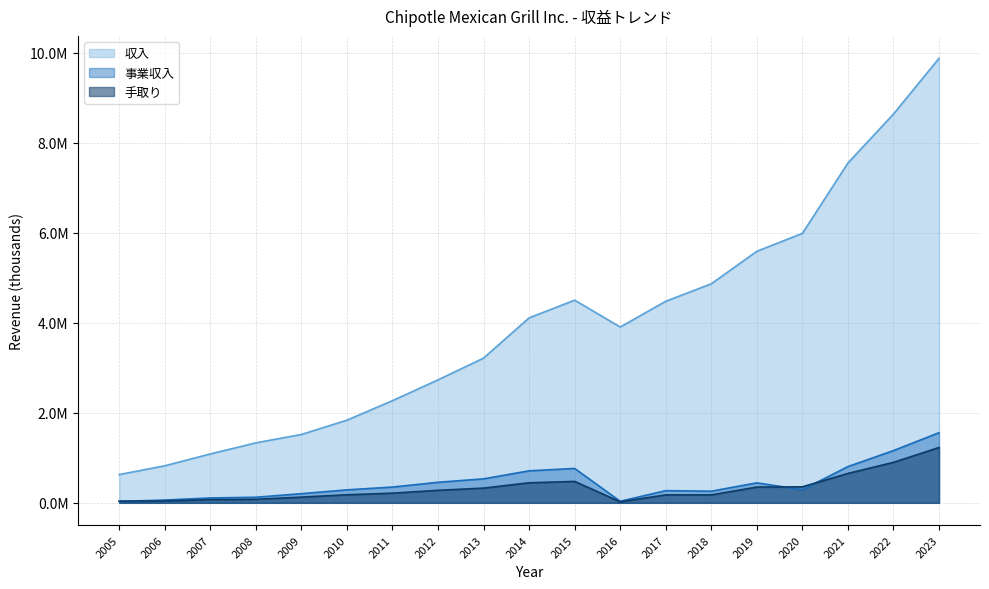

In 手取り, how many points are higher than both neighbors (excluding endpoints)?

1